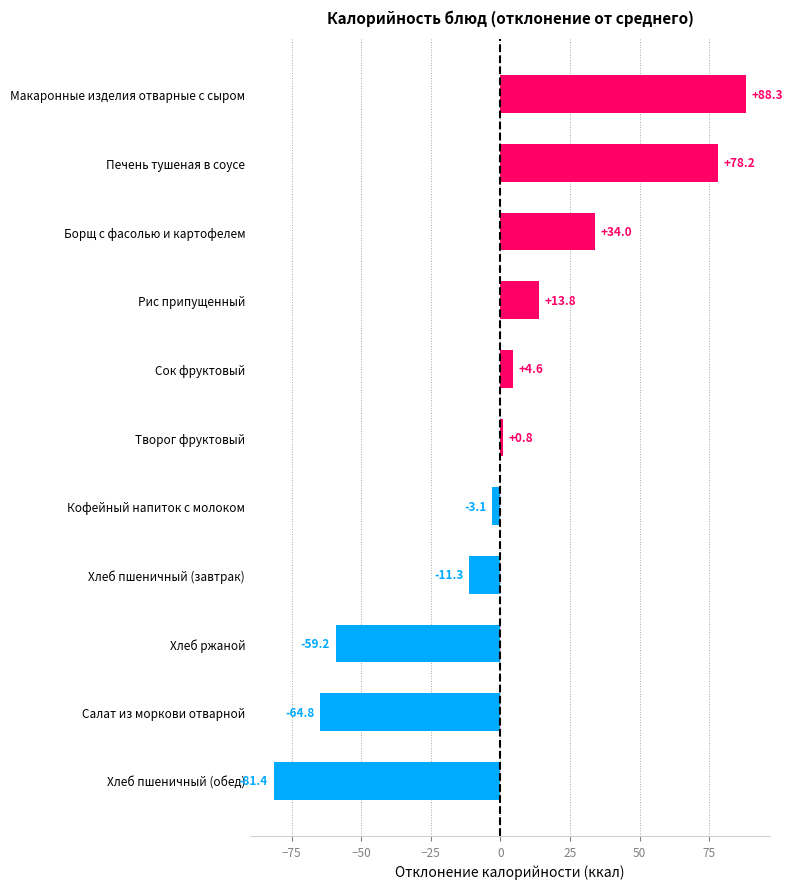

What is the difference between the second highest and second lowest values?

142.9